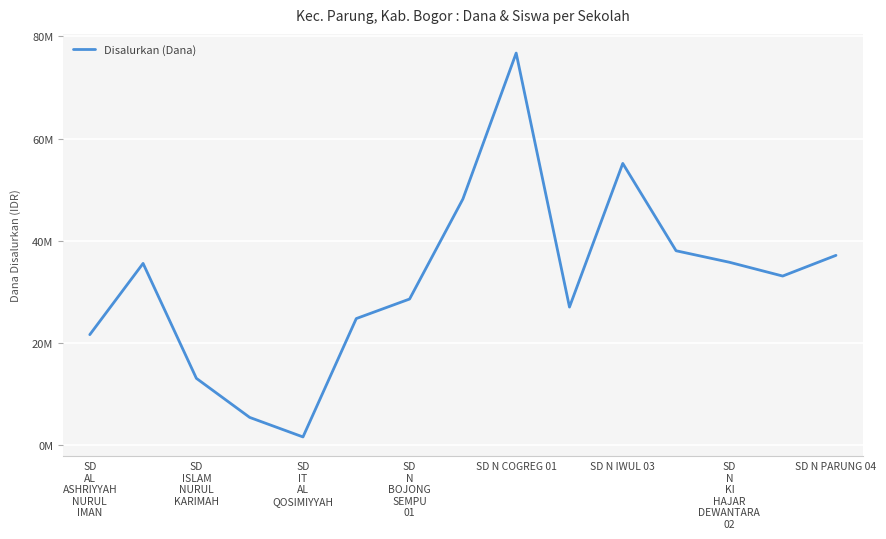

Reading left to right, what are all the values shown in this chart?

21600000	35550000	13050000	5400000	1575000	24750000	28575000	48150000	76725000	27000000	55125000	38025000	35775000	33075000	37125000